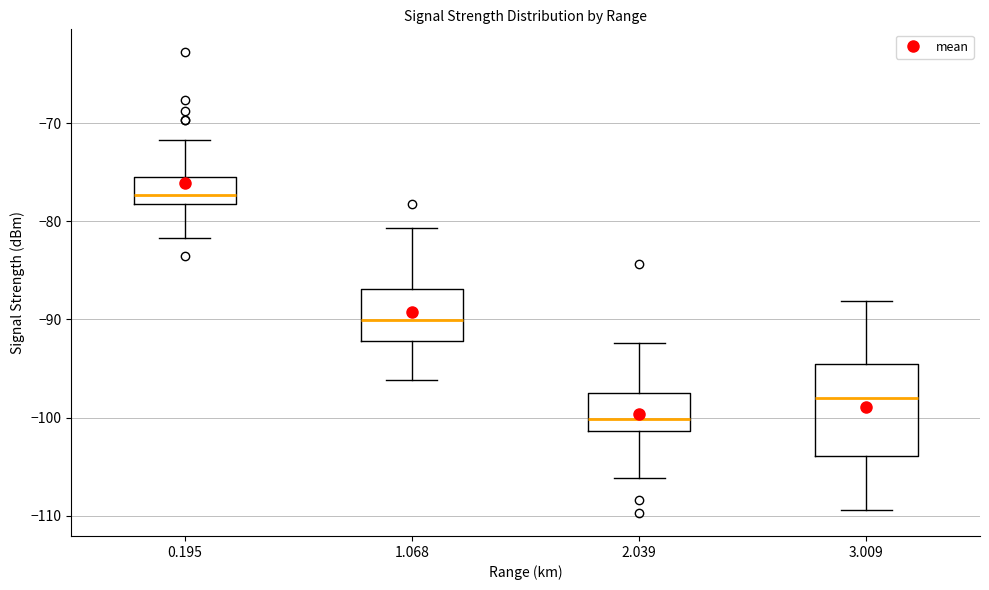

Which box's median line is the highest?

0.195